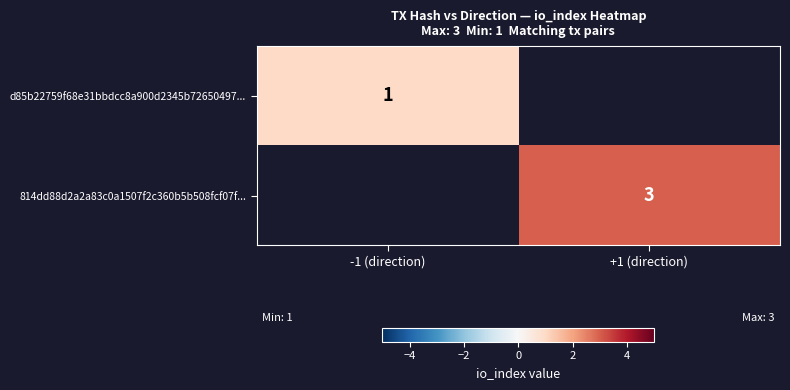

Is the value of d85b22759f68e31bbdcc8a900d2345b72650497... at -1 (direction) greater than the value of 814dd88d2a2a83c0a1507f2c360b5b508fcf07f... at +1 (direction)?

No